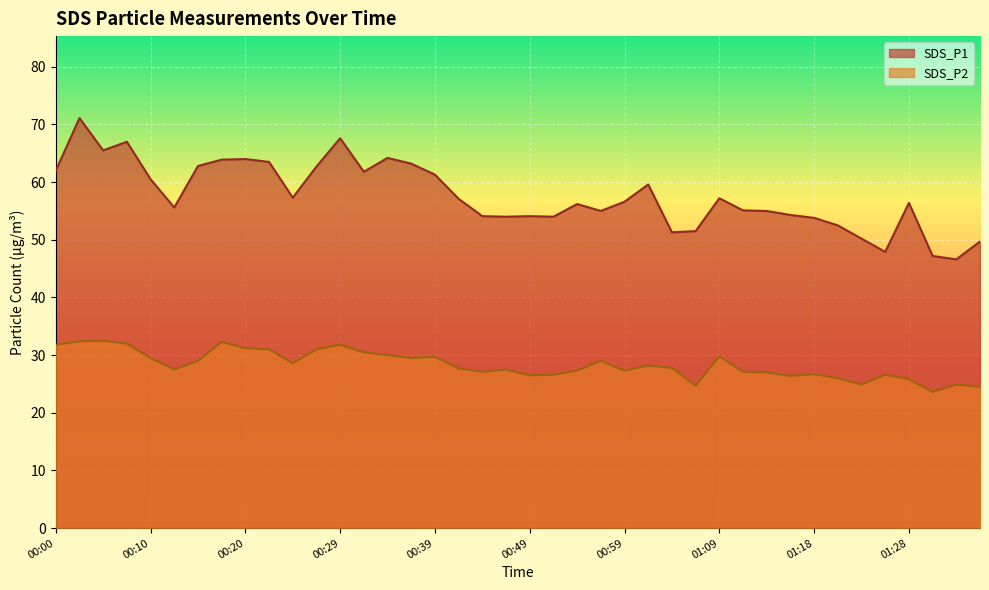

Reading left to right, what are all the values shown in this chart?

SDS_P1: 00:00=62.0	00:03=71.1	00:05=65.5	00:07=67.0	00:10=60.5	00:12=55.6	00:15=62.8	00:17=63.9	00:20=64.0	00:22=63.5	00:25=57.3	00:27=62.7	00:29=67.6	00:32=61.8	00:34=64.2	00:37=63.2	00:39=61.3	00:42=57.1	00:44=54.1	00:47=54.0	00:49=54.1	00:51=54.0	00:54=56.2	00:56=55.0	00:59=56.6	01:01=59.6	01:04=51.3	01:06=51.5	01:09=57.2	01:11=55.1	01:13=55.0	01:16=54.3	01:18=53.8	01:21=52.5	01:23=50.2	01:26=47.9	01:28=56.4	01:31=47.2	01:33=46.6	01:35=49.7
SDS_P2: 00:00=31.8	00:03=32.4	00:05=32.5	00:07=32.0	00:10=29.5	00:12=27.5	00:15=29.0	00:17=32.3	00:20=31.2	00:22=31.0	00:25=28.6	00:27=31.0	00:29=31.8	00:32=30.5	00:34=30.0	00:37=29.5	00:39=29.7	00:42=27.7	00:44=27.1	00:47=27.5	00:49=26.5	00:51=26.6	00:54=27.3	00:56=29.0	00:59=27.3	01:01=28.2	01:04=27.8	01:06=24.7	01:09=29.8	01:11=27.1	01:13=27.0	01:16=26.4	01:18=26.7	01:21=26.0	01:23=24.9	01:26=26.6	01:28=25.8	01:31=23.6	01:33=24.9	01:35=24.5